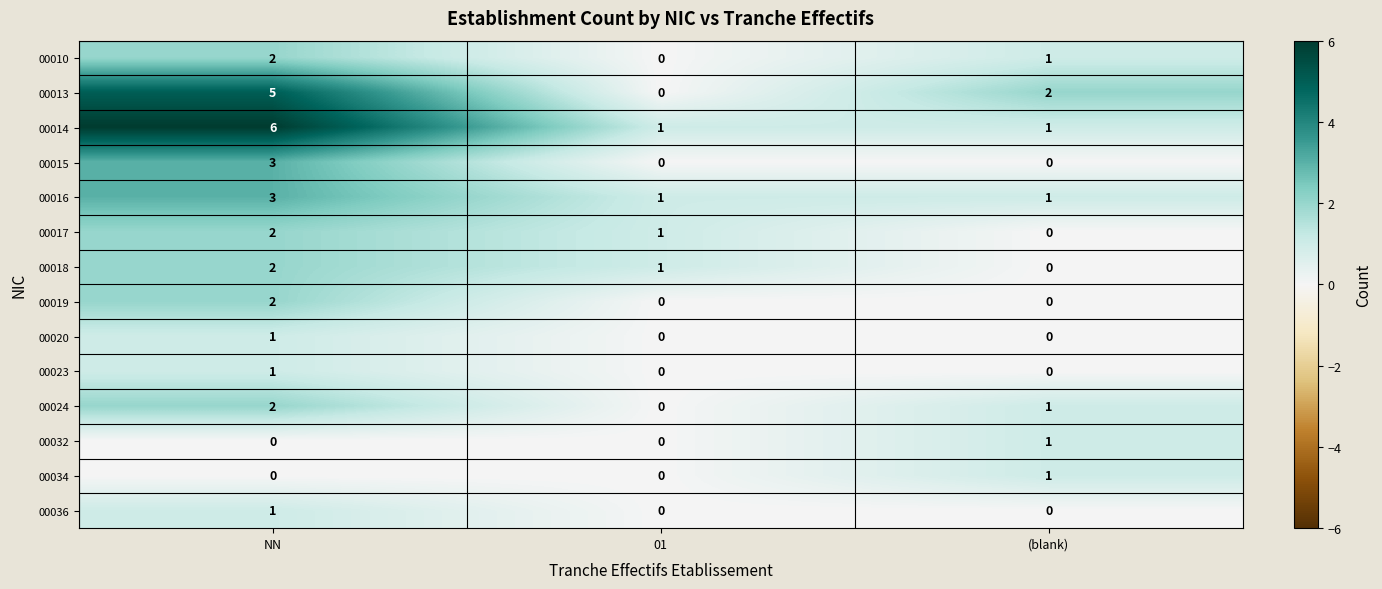

What is the total value across all series at 01?

4